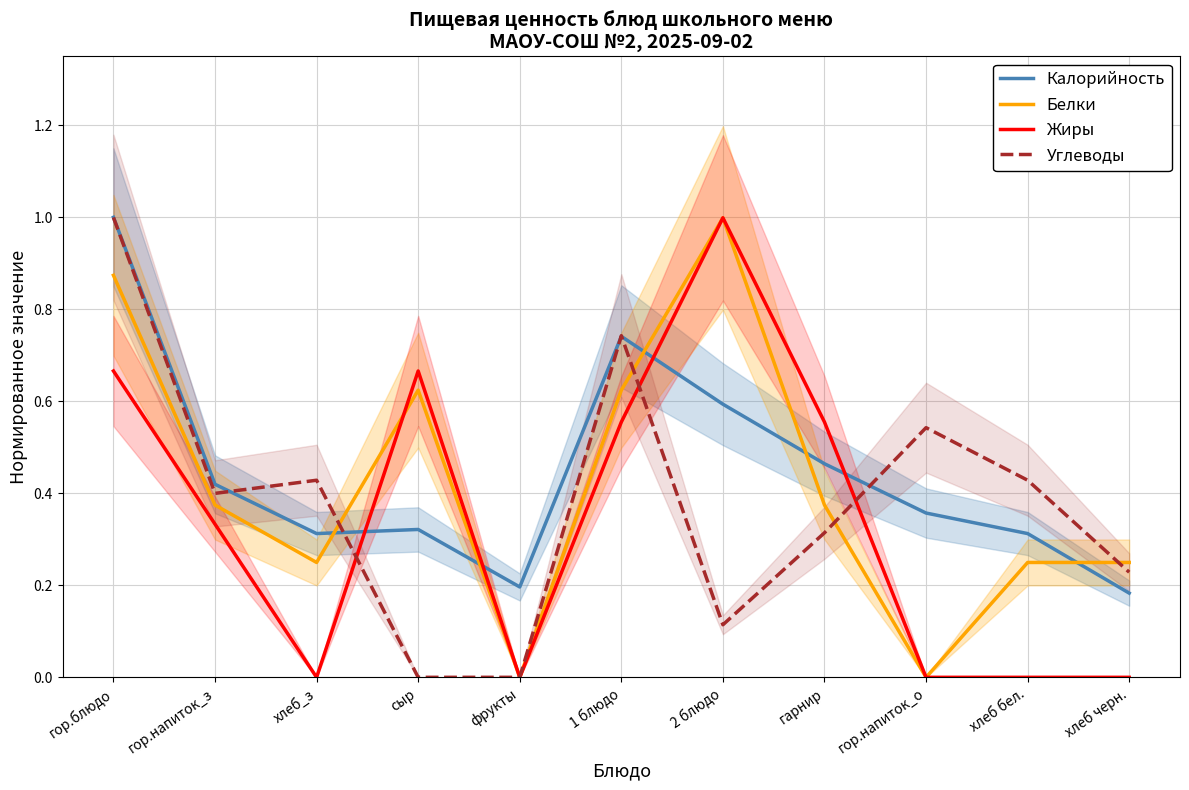

Rank the series by their average value, from highest to lowest.

Калорийность, Белки, Углеводы, Жиры